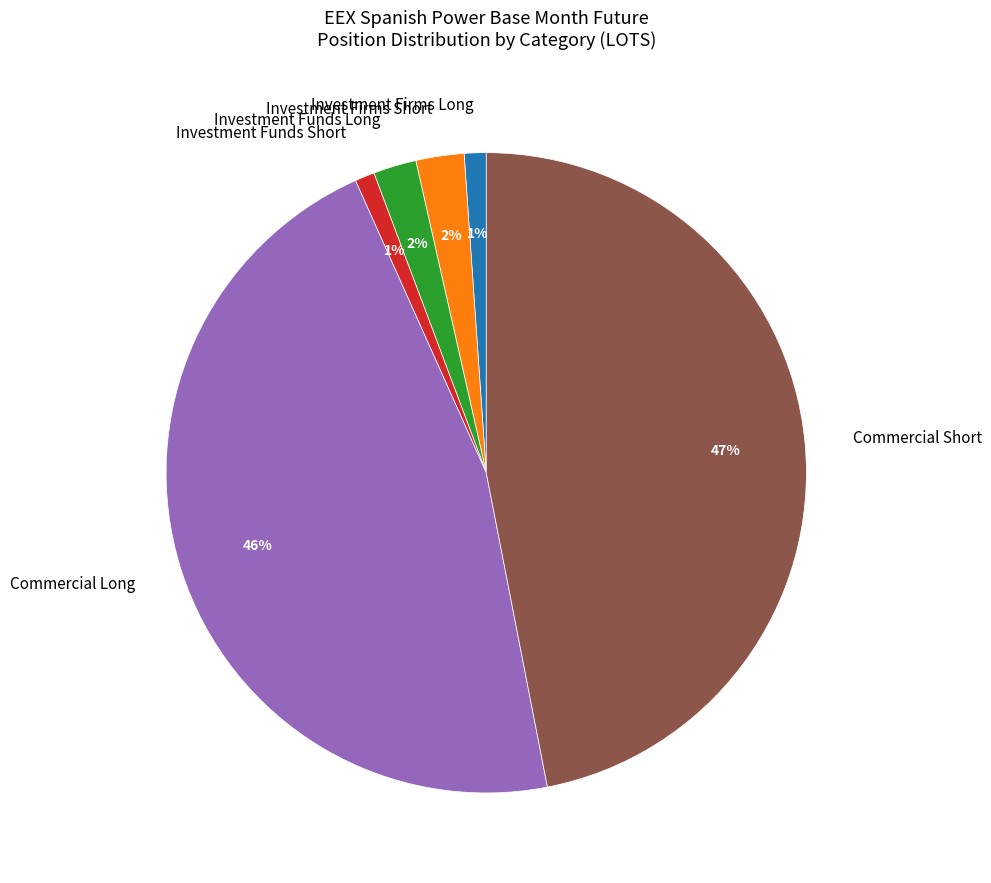

To the nearest percent, what is the difference between the largest and smallest slice percentages?

46%